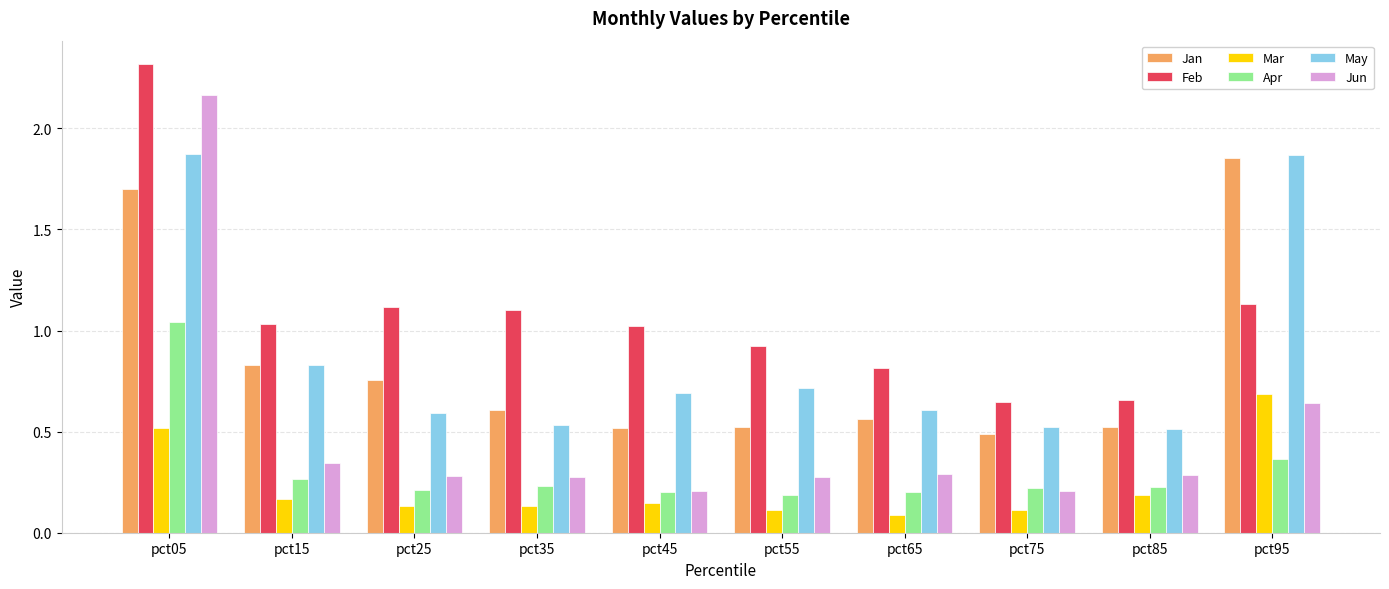

At which category is the sum across all series the highest?

pct05